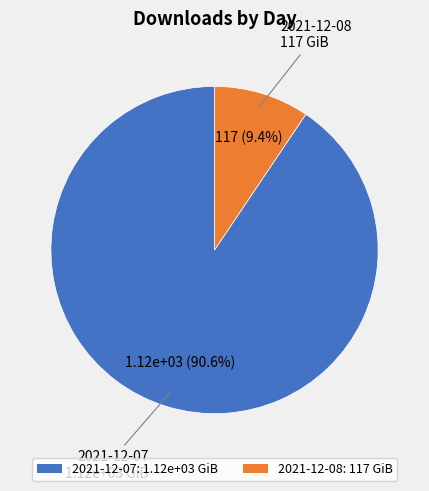

The 2021-12-07 slice represents 76% of the pie. True or false?

False